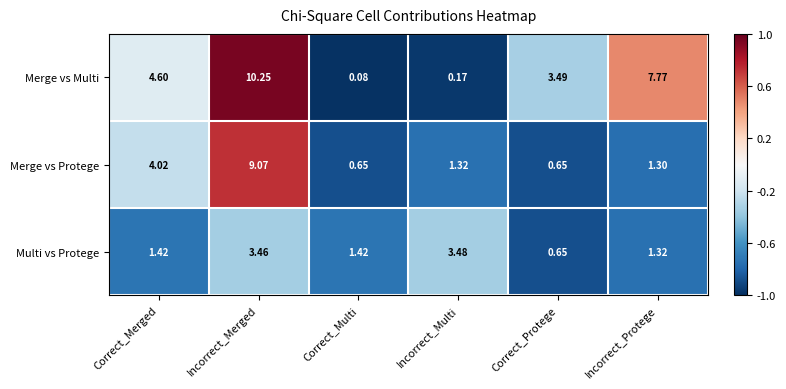

Rank the series by their average value, from highest to lowest.

Merge vs Multi, Merge vs Protege, Multi vs Protege